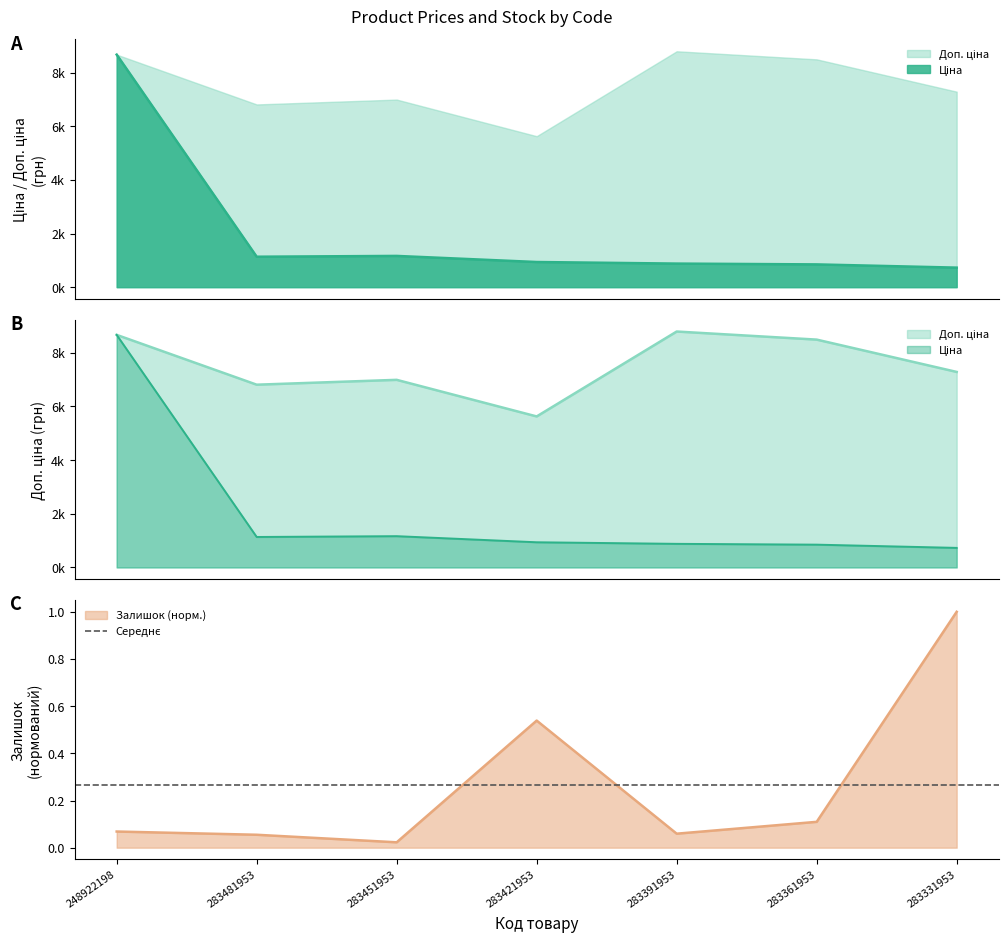

Rank the categories by Ціна value from highest to lowest.

248922198, 283451953, 283481953, 283421953, 283391953, 283361953, 283331953